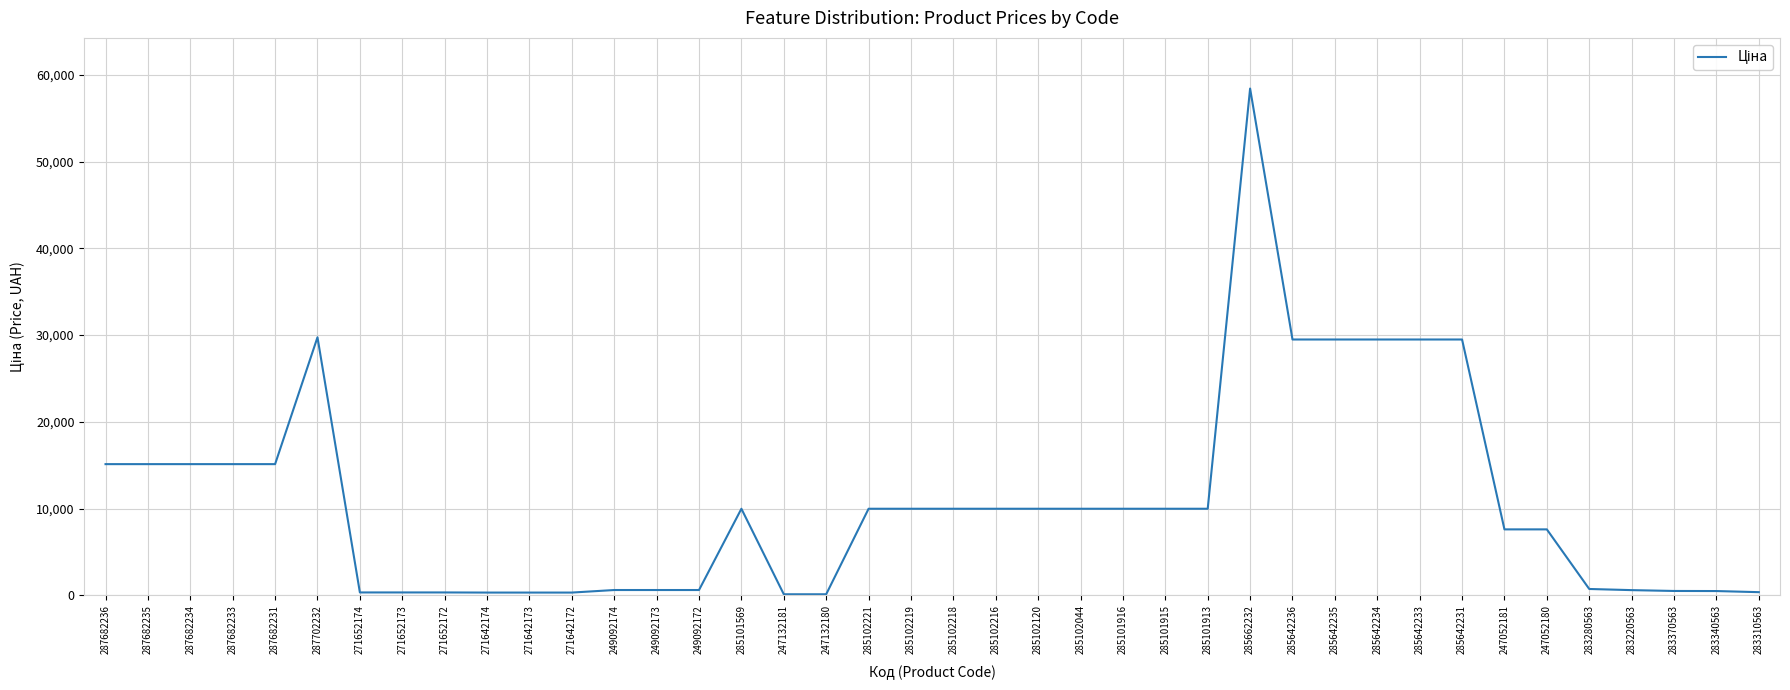

What is the difference between the maximum and minimum values?

58312.4